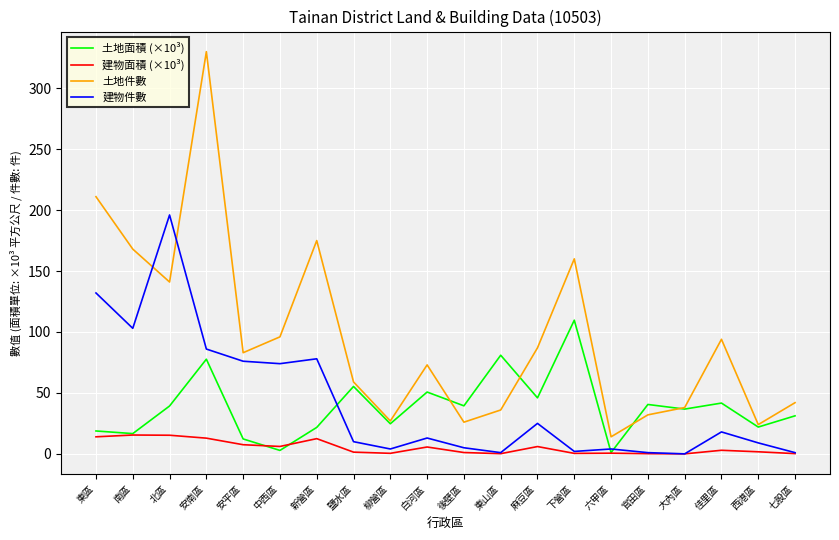

What is the difference between the maximum and minimum values in the 建物件數 series?

196.0